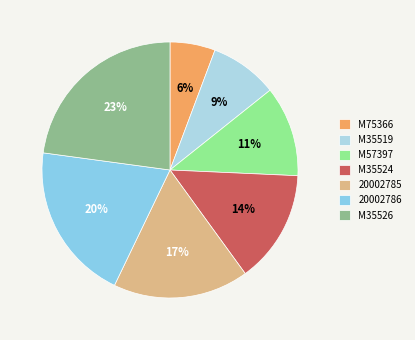

Is it true that 20002786 is 34% of the pie?

False